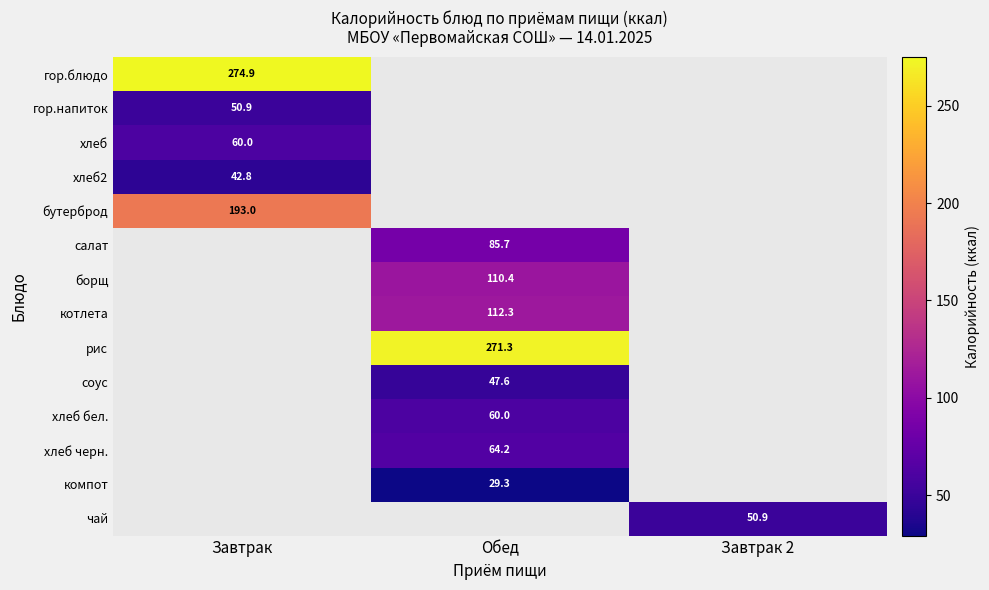

How many distinct data groups are displayed?

14